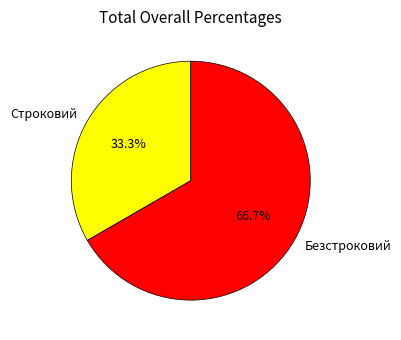

Combined, what portion of the pie is Строковий and Безстроковий?

100.0%